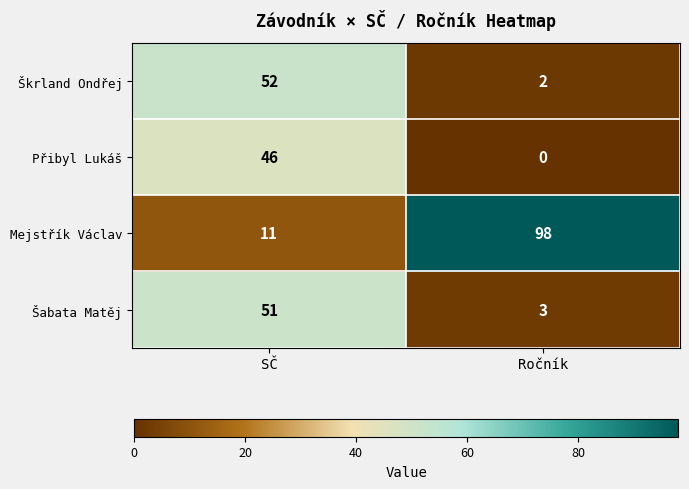

What is the spread (max minus min) of values at Ročník?

98